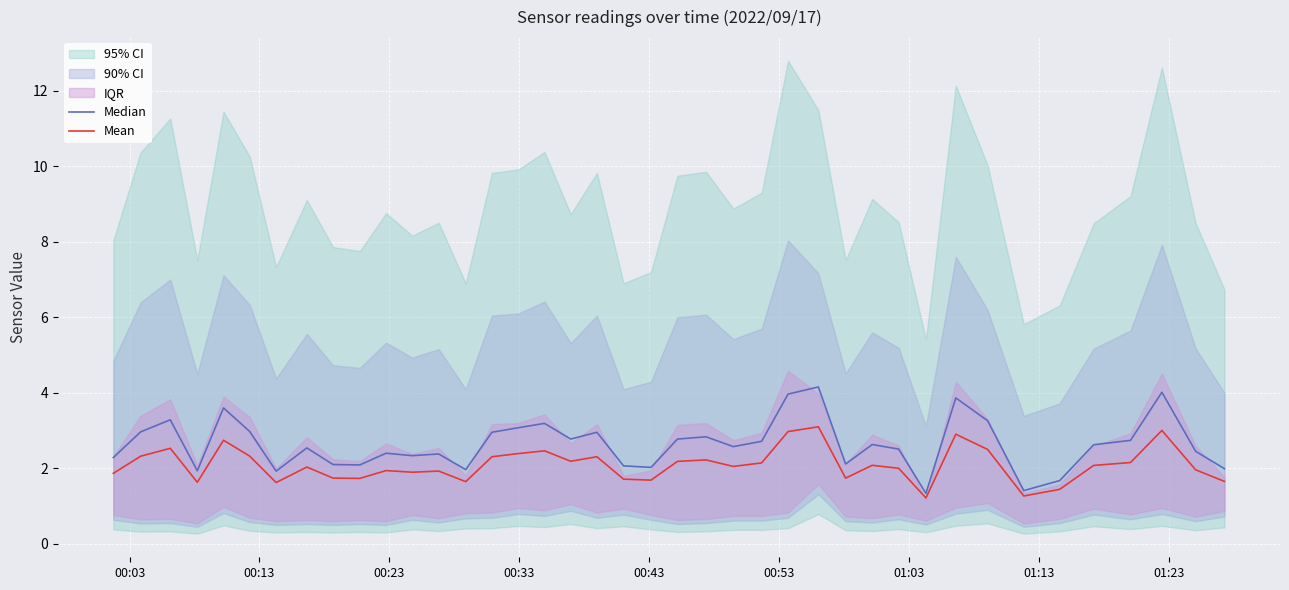

What is the lowest value of the Mean series?

1.2